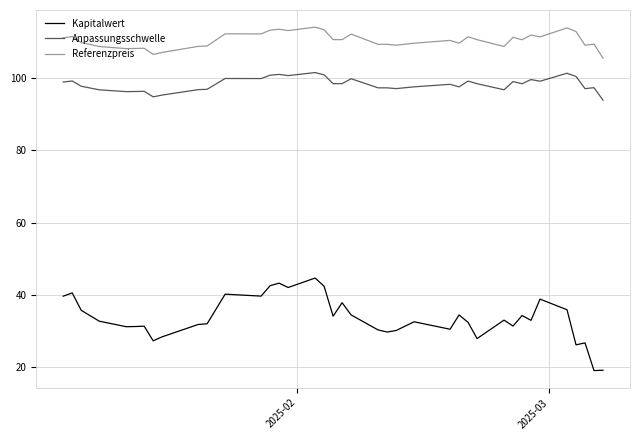

What is the difference between the maximum and minimum values in the Referenzpreis series?

8.6